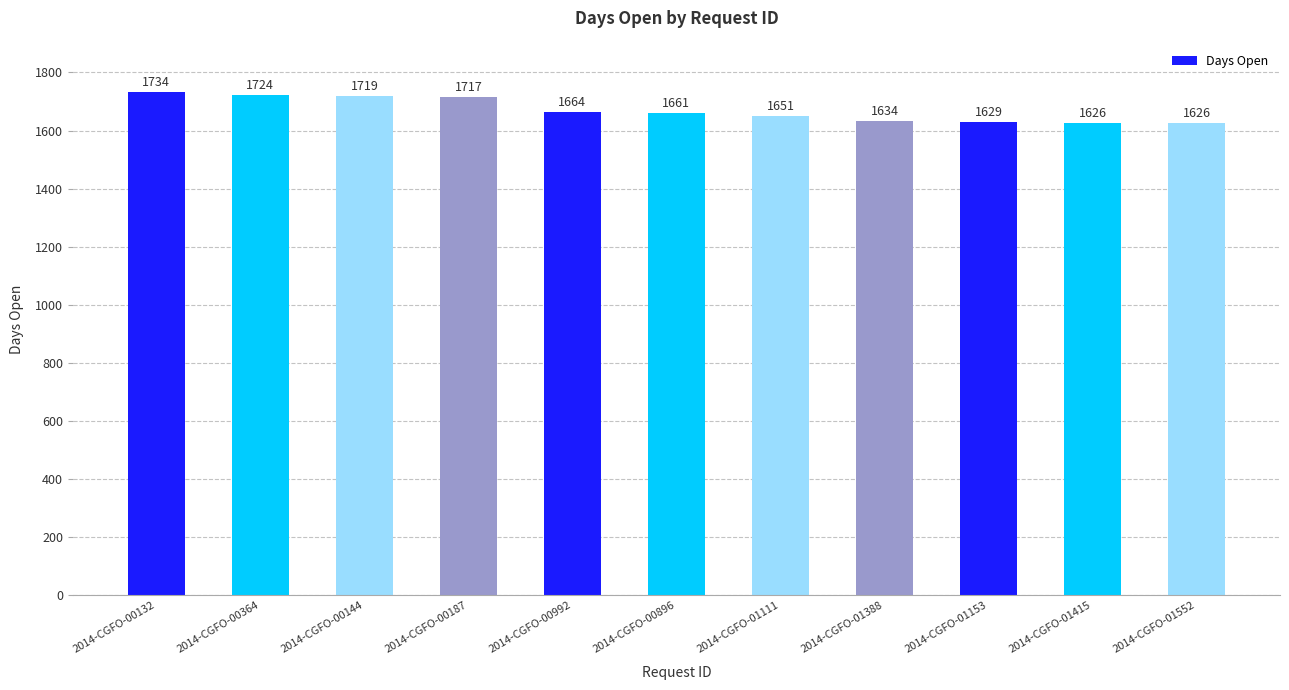

Reading left to right, list all the values displayed in this chart.

2014-CGFO-00132=1734	2014-CGFO-00364=1724	2014-CGFO-00144=1719	2014-CGFO-00187=1717	2014-CGFO-00992=1664	2014-CGFO-00896=1661	2014-CGFO-01111=1651	2014-CGFO-01388=1634	2014-CGFO-01153=1629	2014-CGFO-01415=1626	2014-CGFO-01552=1626